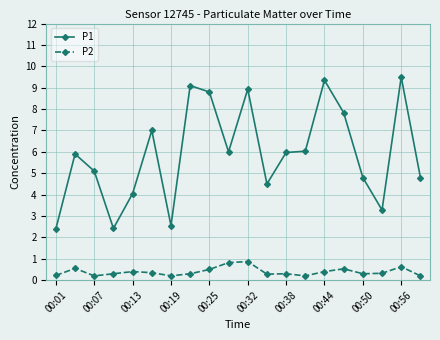

True or false: P2 has more than 1 interior local peaks.

True